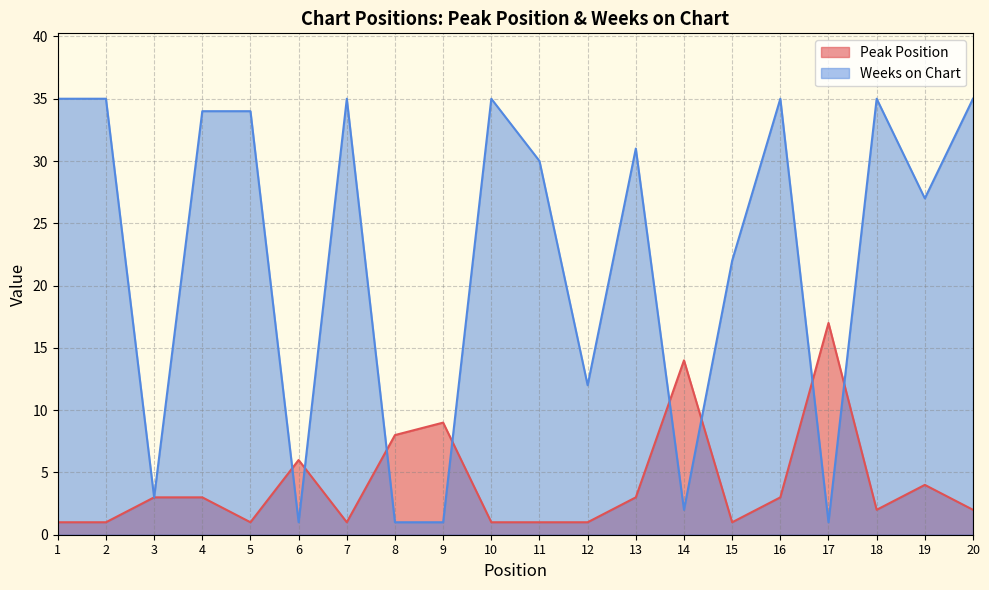

What are all the series names shown in the legend?

Peak Position, Weeks on Chart